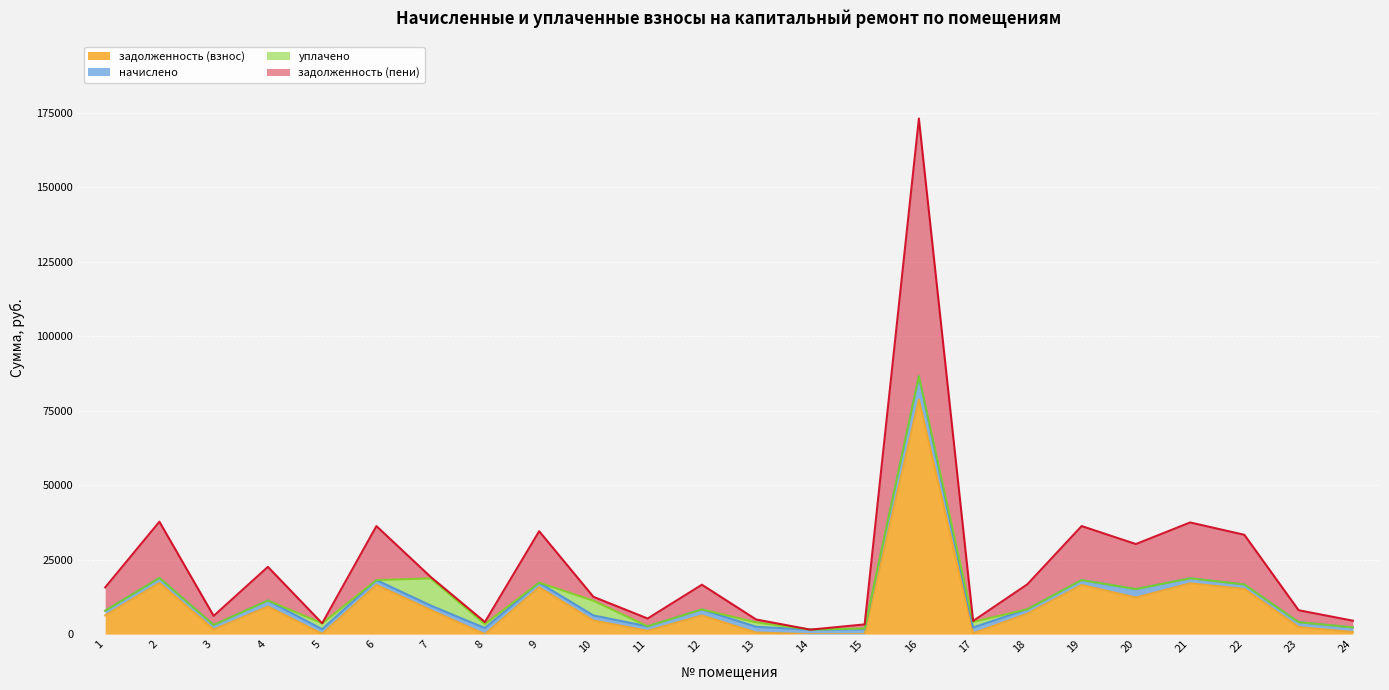

In задолженность (взнос), how many points are lower than both neighbors (excluding endpoints)?

6